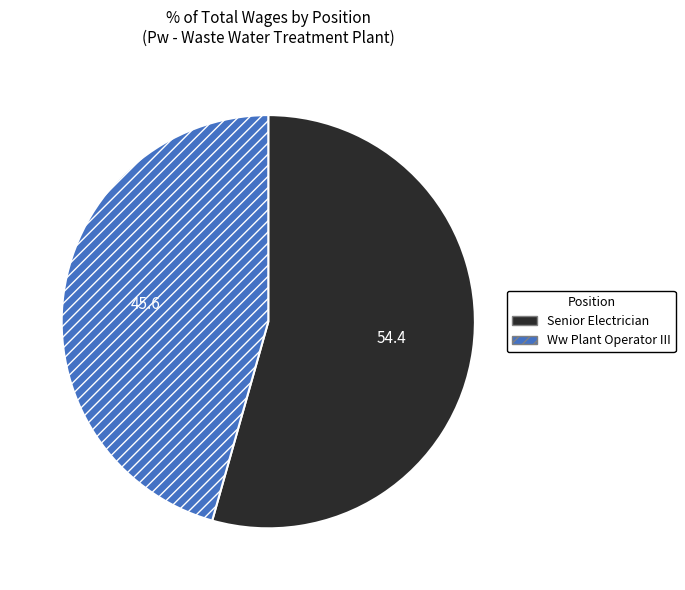

Combined, do Ww Plant Operator III and Senior Electrician account for over 50%?

Yes